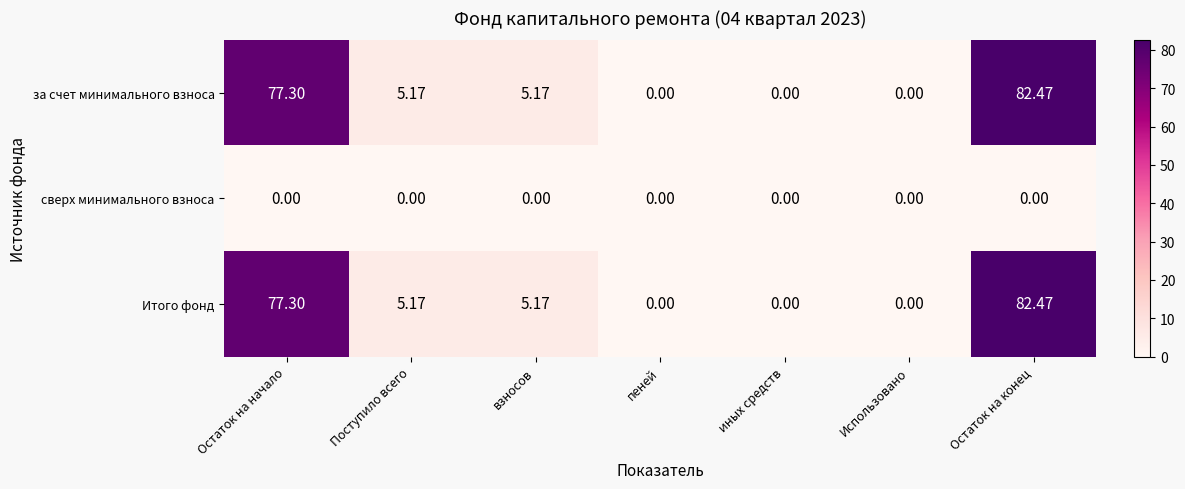

How many categories are shown in the chart?

7